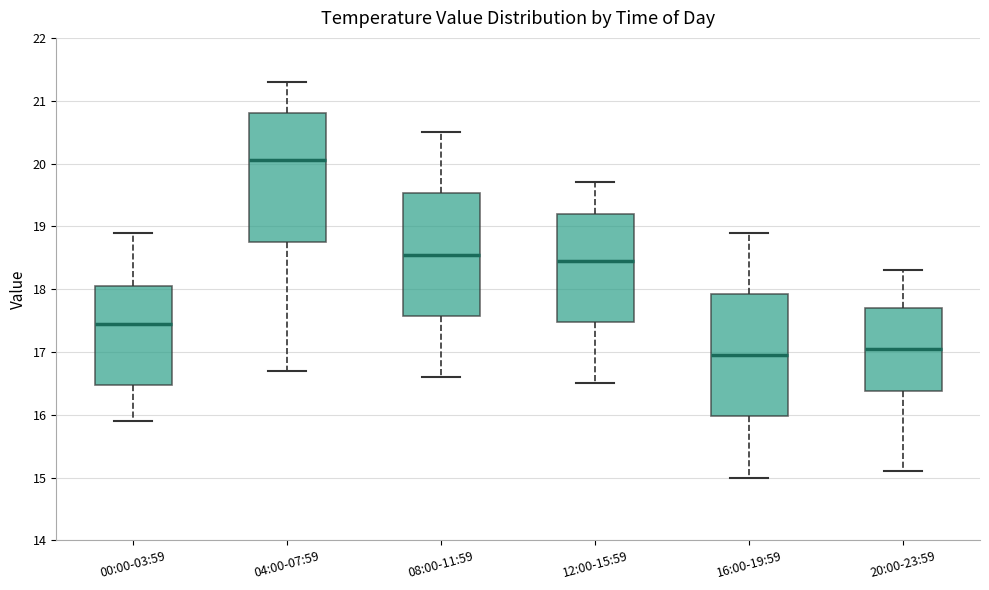

Which box's median line is the lowest?

16:00-19:59